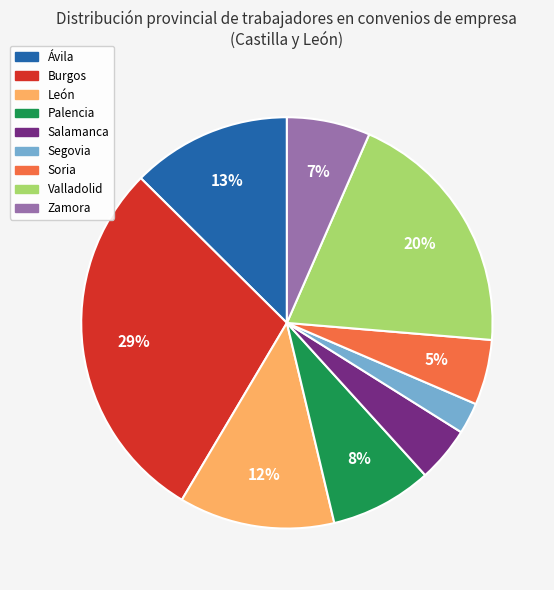

To the nearest percent, what is the average slice percentage?

11%